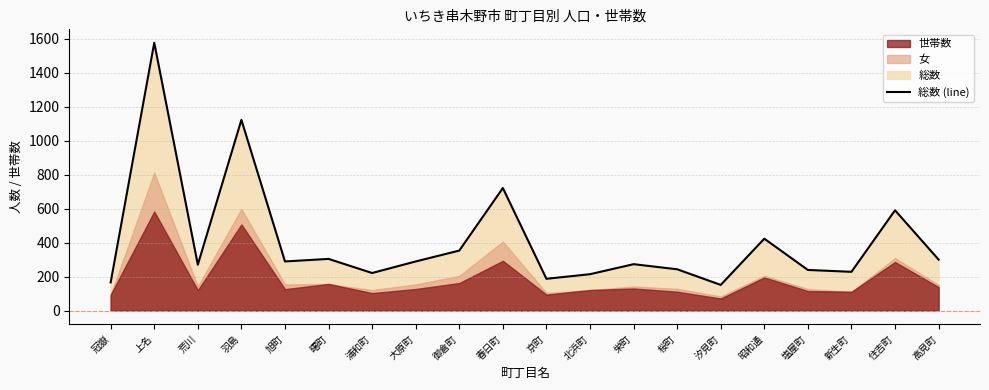

Does the chart have visible grid lines?

Yes